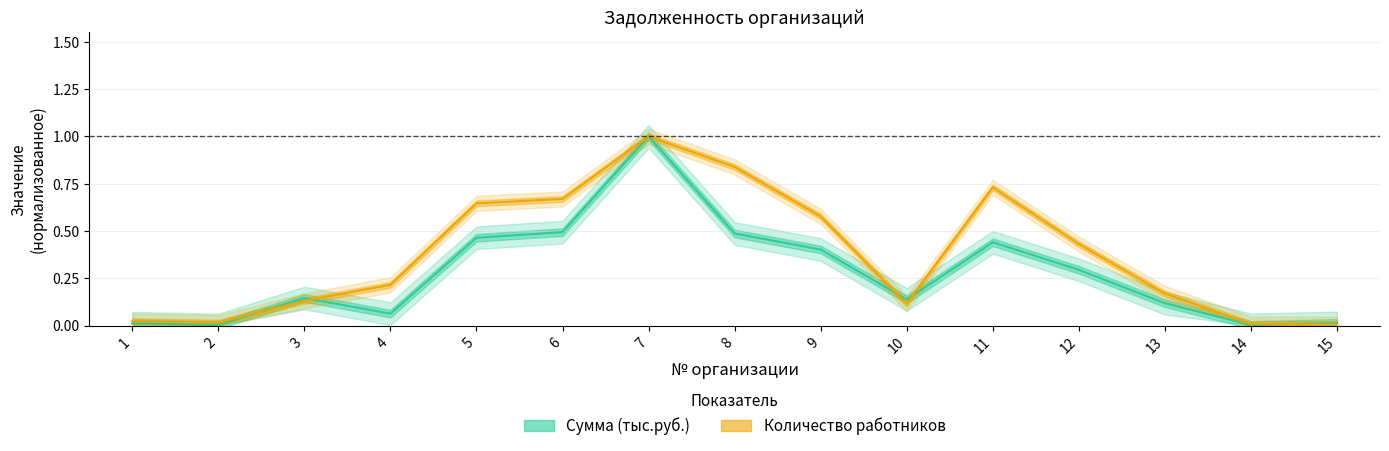

Is it true that Количество работников equals 0.0 at 15?

False